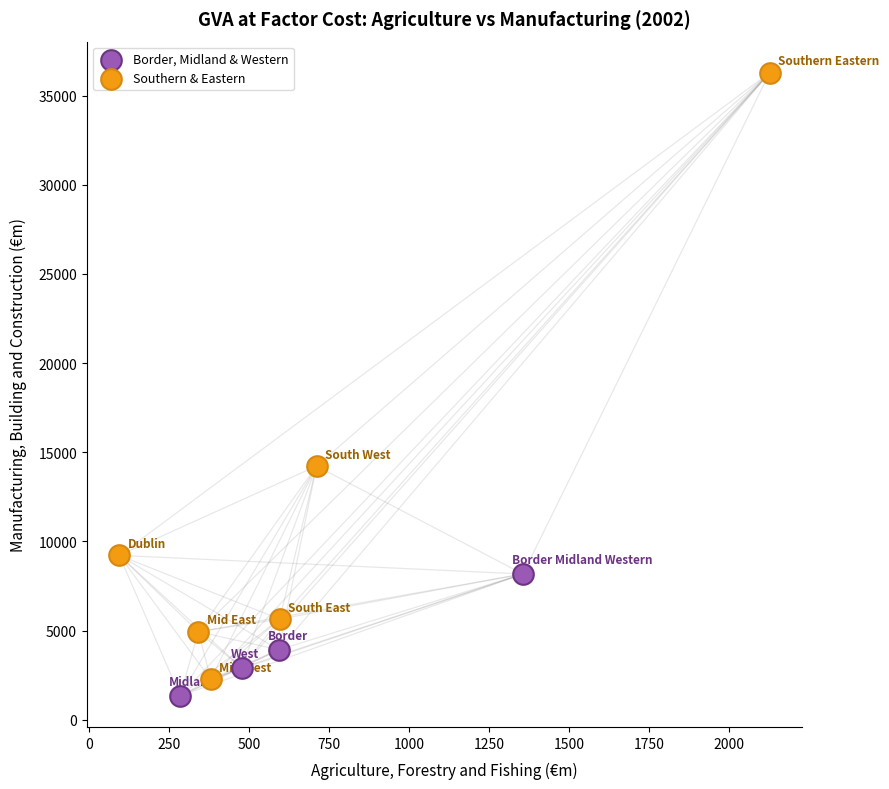

Which series contains the highest Y value?

Southern & Eastern